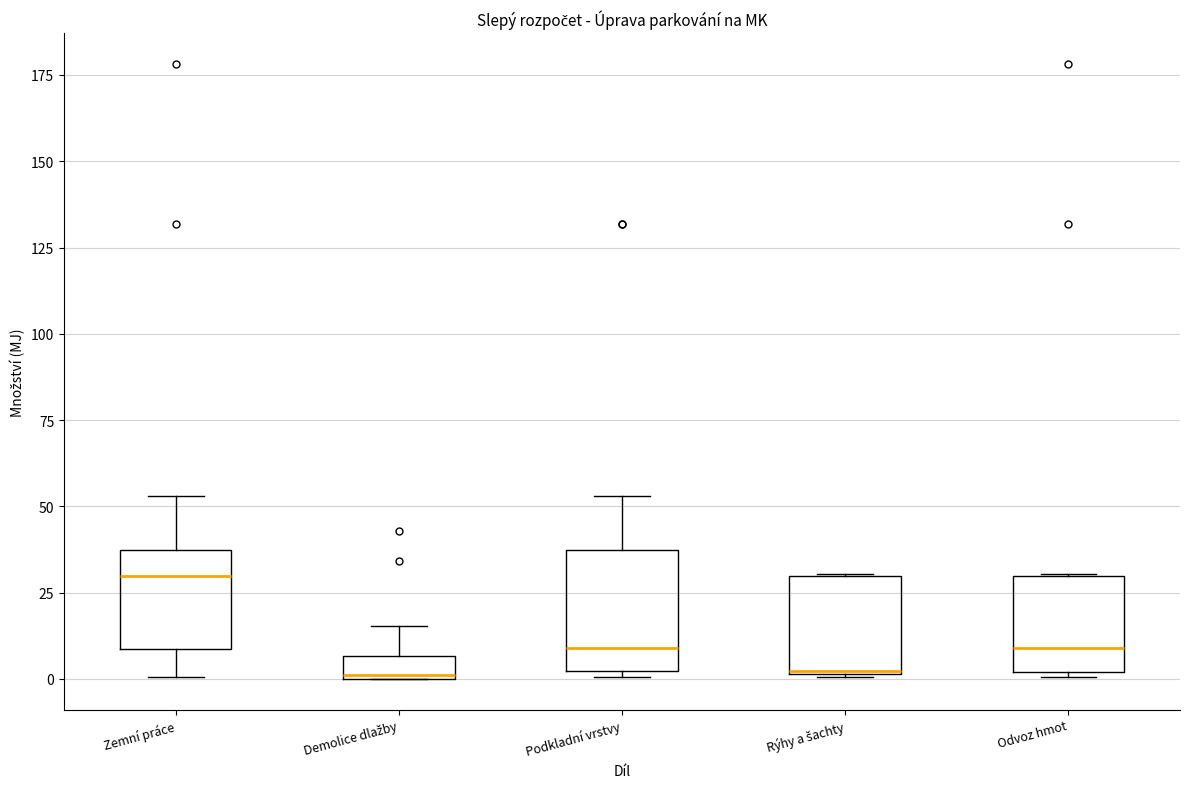

Comparing the boxes themselves (not the whiskers), which one is the tallest?

Podkladní vrstvy